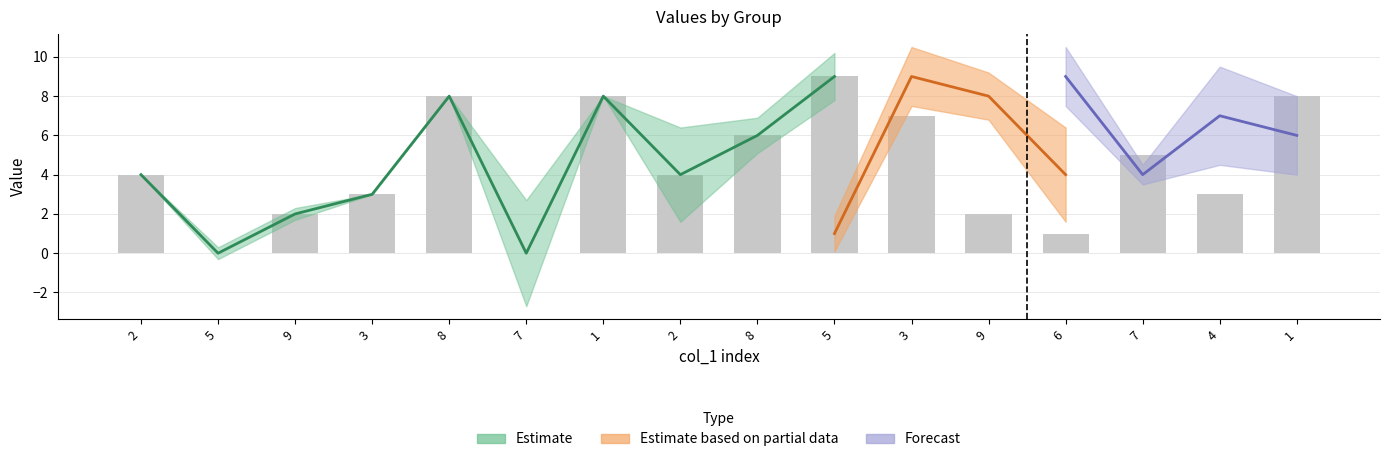

Rank the categories by value from highest to lowest.

5, 8, 1, 1, 3, 8, 7, 2, 2, 3, 4, 9, 9, 6, 5, 7